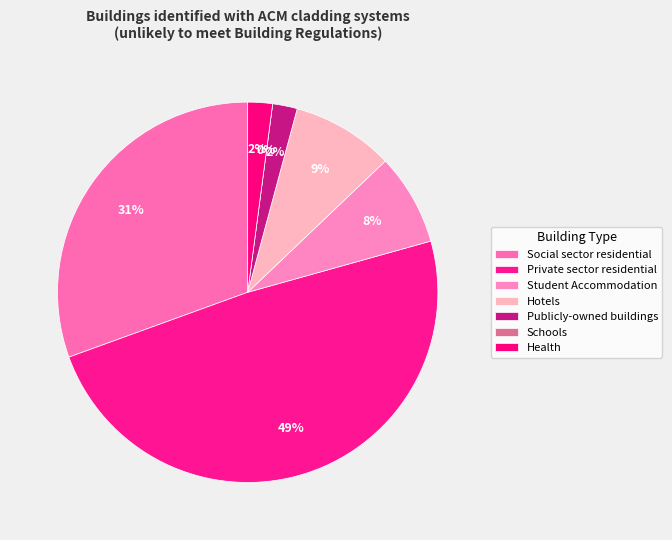

Does Publicly-owned buildings account for over 50% of the chart?

No